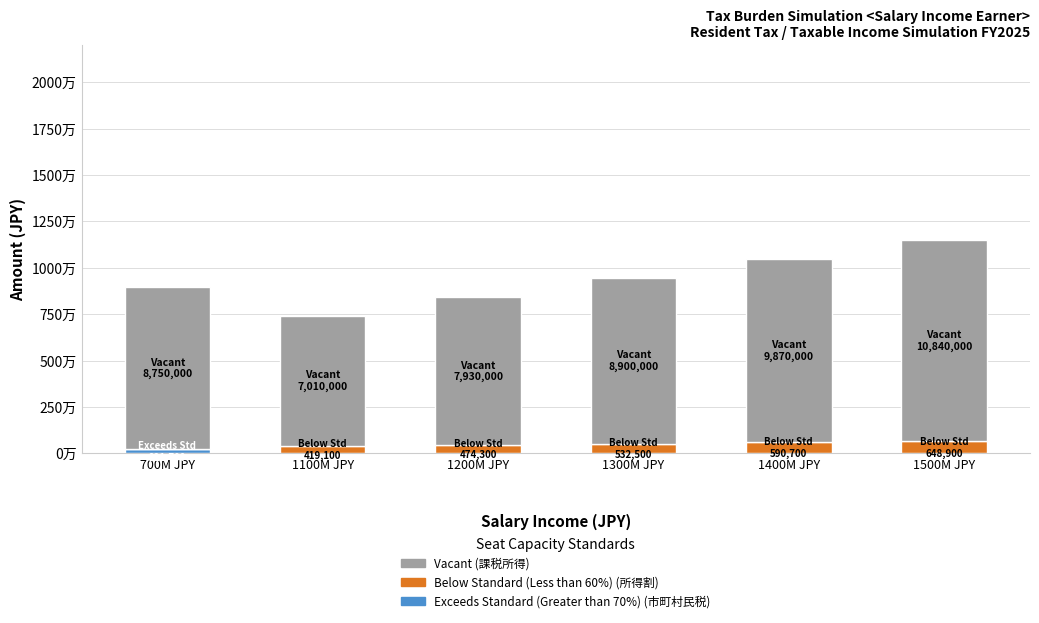

The Below Standard (Less than 60%) series shows 419100 at 1100M JPY. True or false?

True